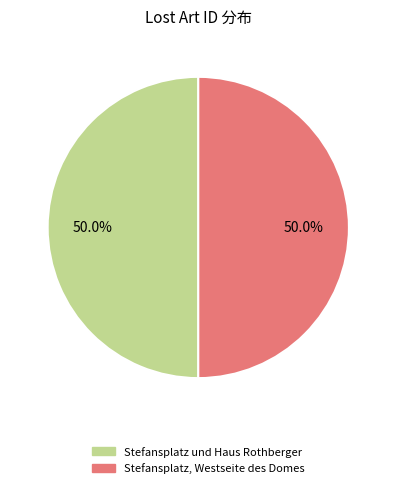

Combined, do Stefansplatz und Haus Rothberger and Stefansplatz, Westseite des Domes account for over 50%?

Yes